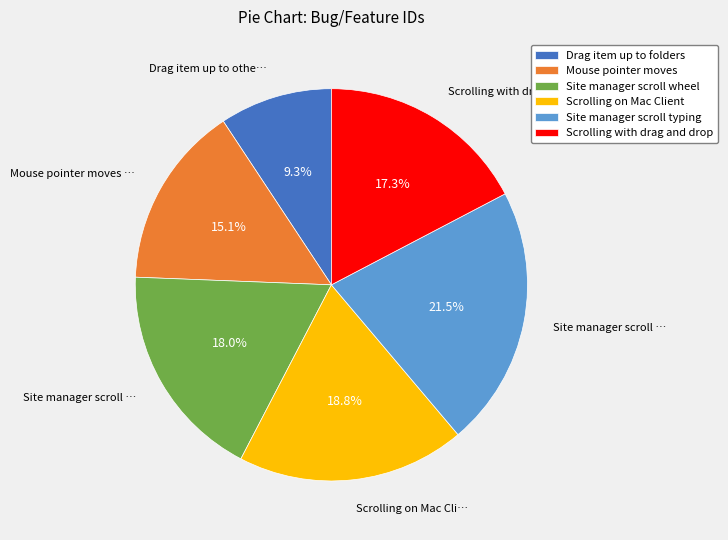

Rank the categories by value from lowest to highest.

Drag item up to folders, Mouse pointer moves, Scrolling with drag and drop, Site manager scroll wheel, Scrolling on Mac Client, Site manager scroll typing